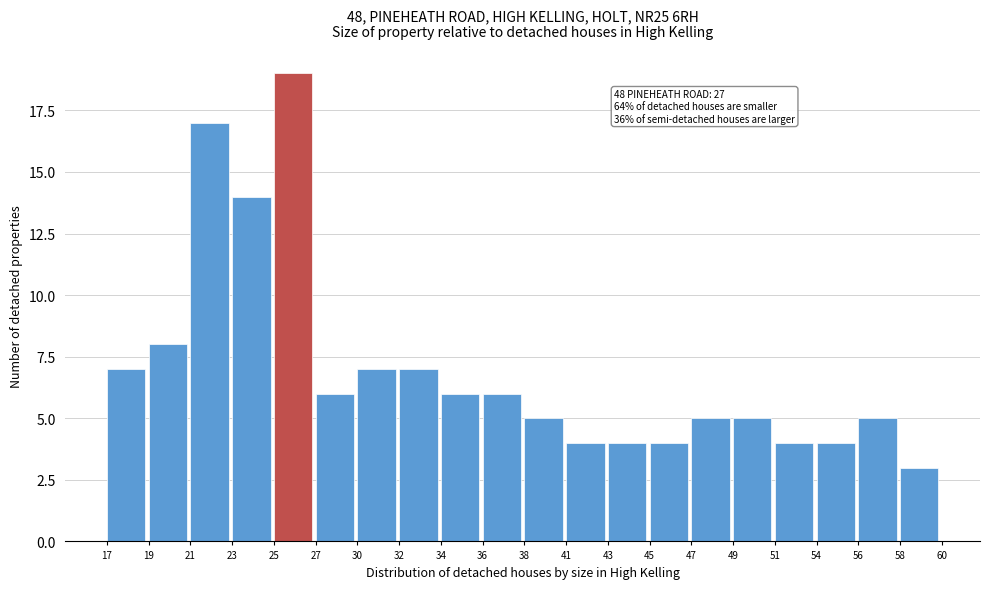

Which range on the x-axis has the tallest bar?

25 to 27